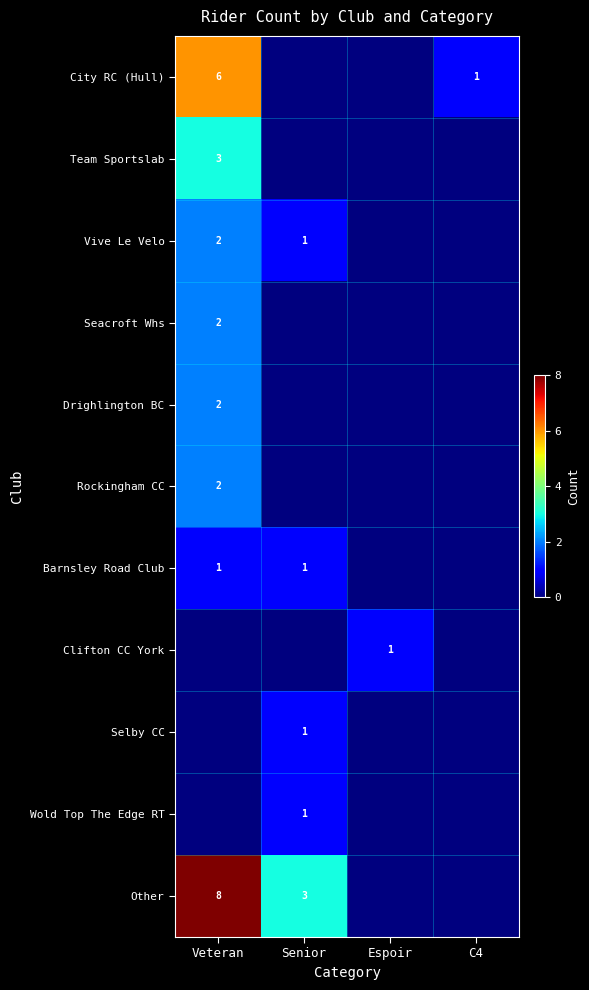

The value of Other at Senior is 3. True or false?

True